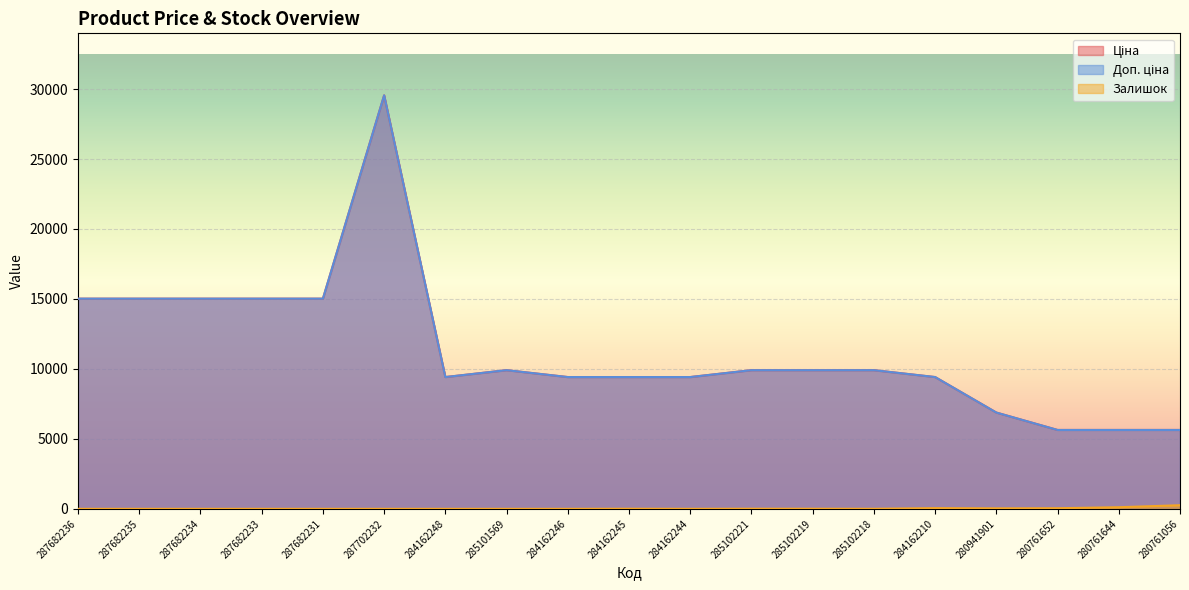

Is the value of Ціна at 284162210 greater than the value of Залишок at 280941901?

Yes